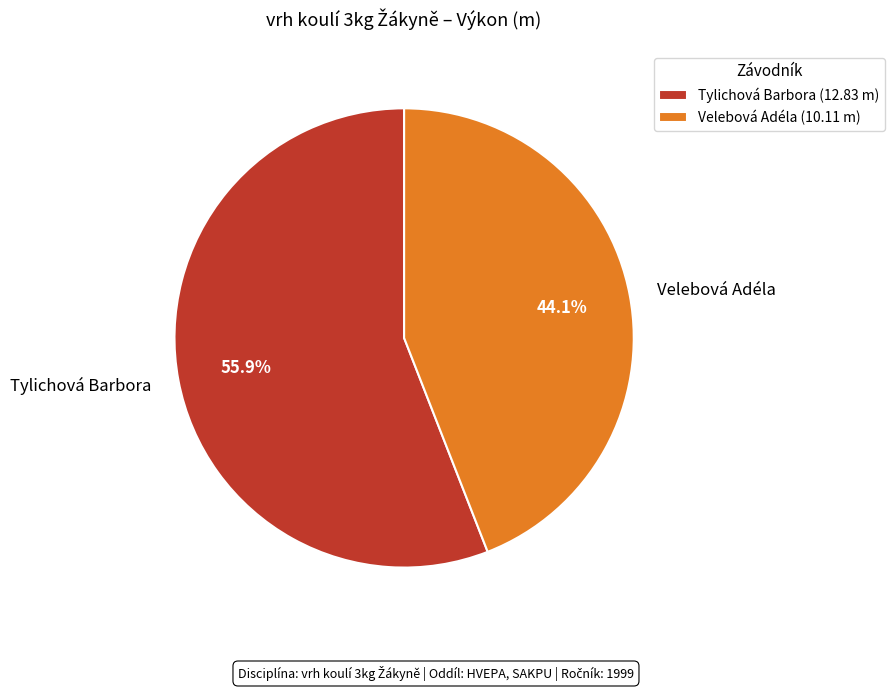

To the nearest percent, what is the difference between the Velebová Adéla and Tylichová Barbora slice percentages?

12%